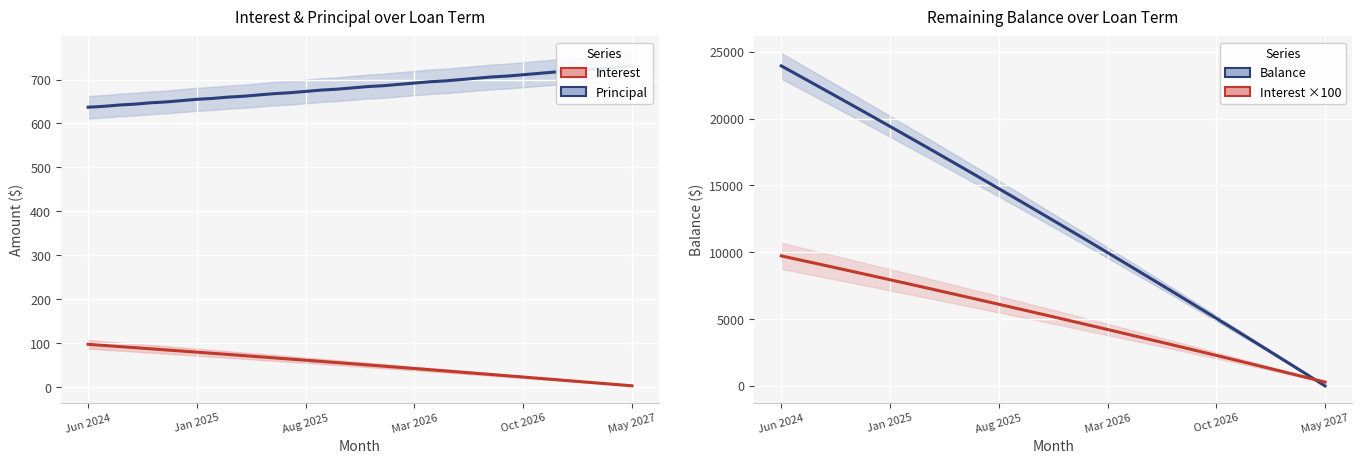

Which series ends up on top after the final intersection of Balance and Interest ×100?

Interest ×100